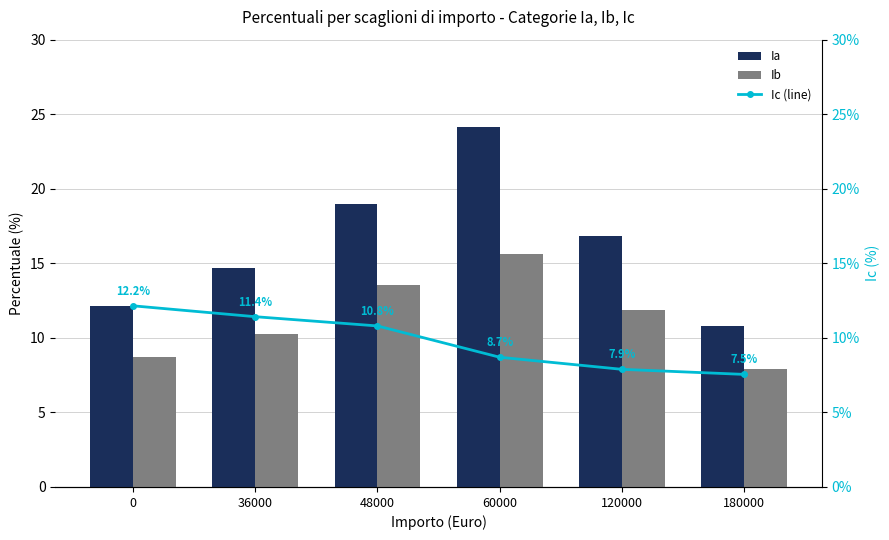

List the series in order of their peak value, highest first.

Ia, Ib, Ic (line)